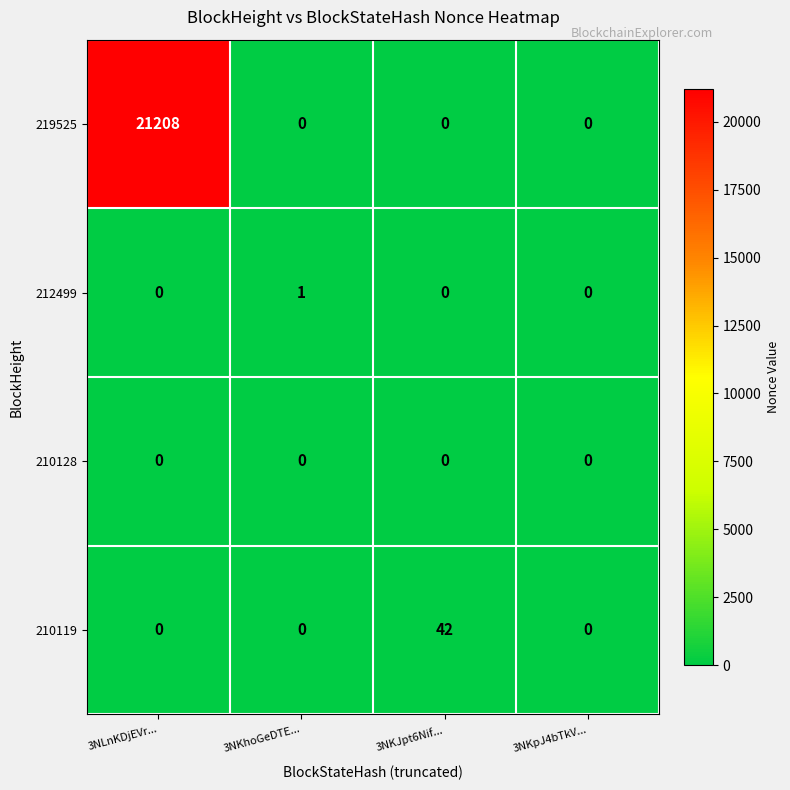

True or false: 210128 has a value of 0 at 3NLnKDjEVr....

True